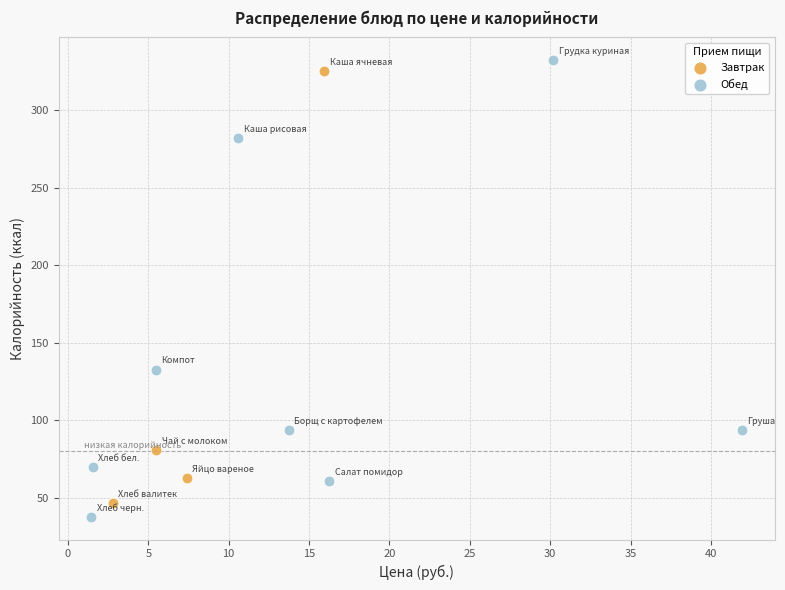

Which series has the largest Y range (max minus min)?

Обед